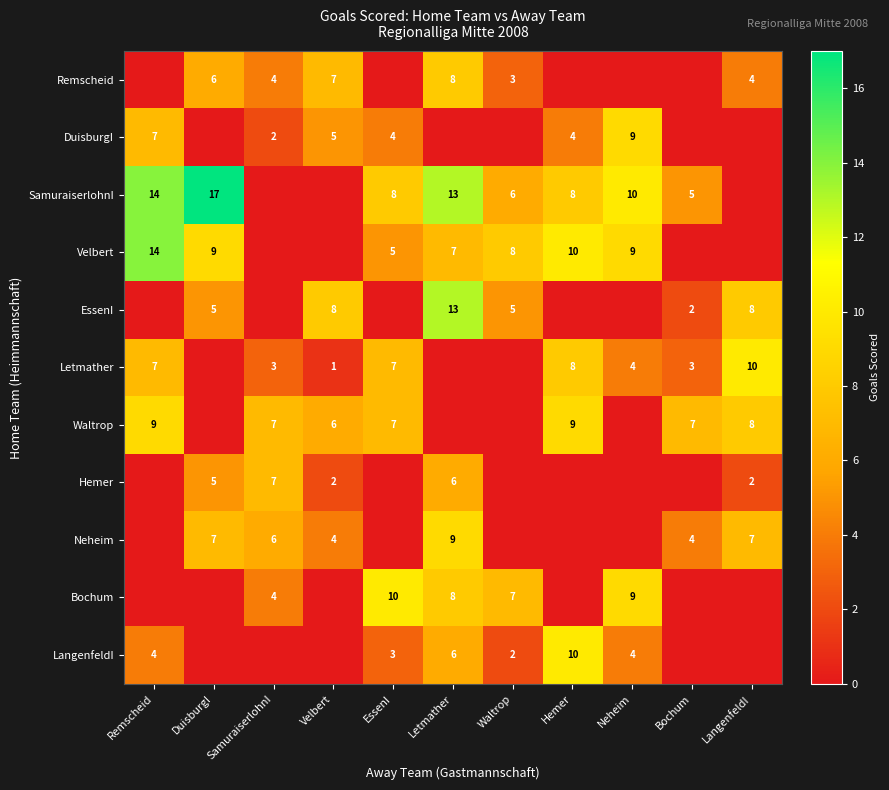

The Letmather series shows 4 at SamuraiserlohnI. True or false?

False